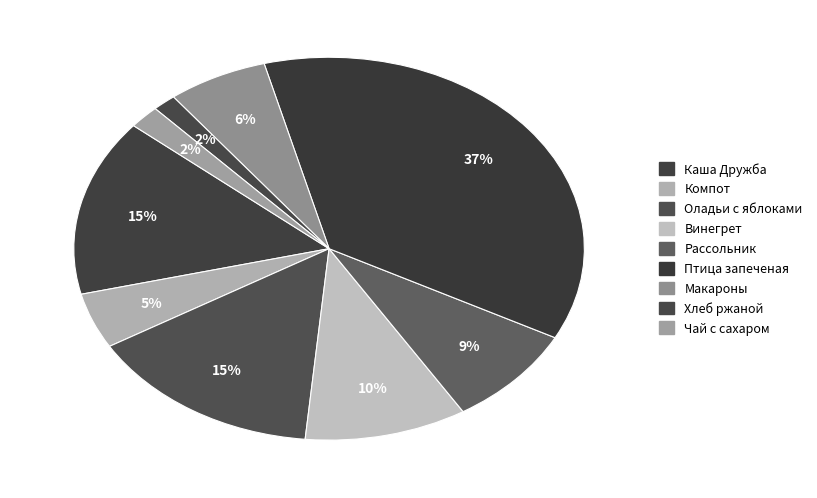

How many slices are in this pie chart?

9